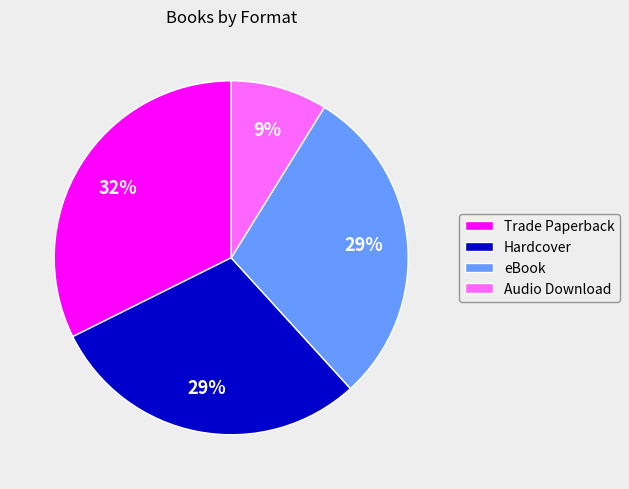

How many slices are in this pie chart?

4